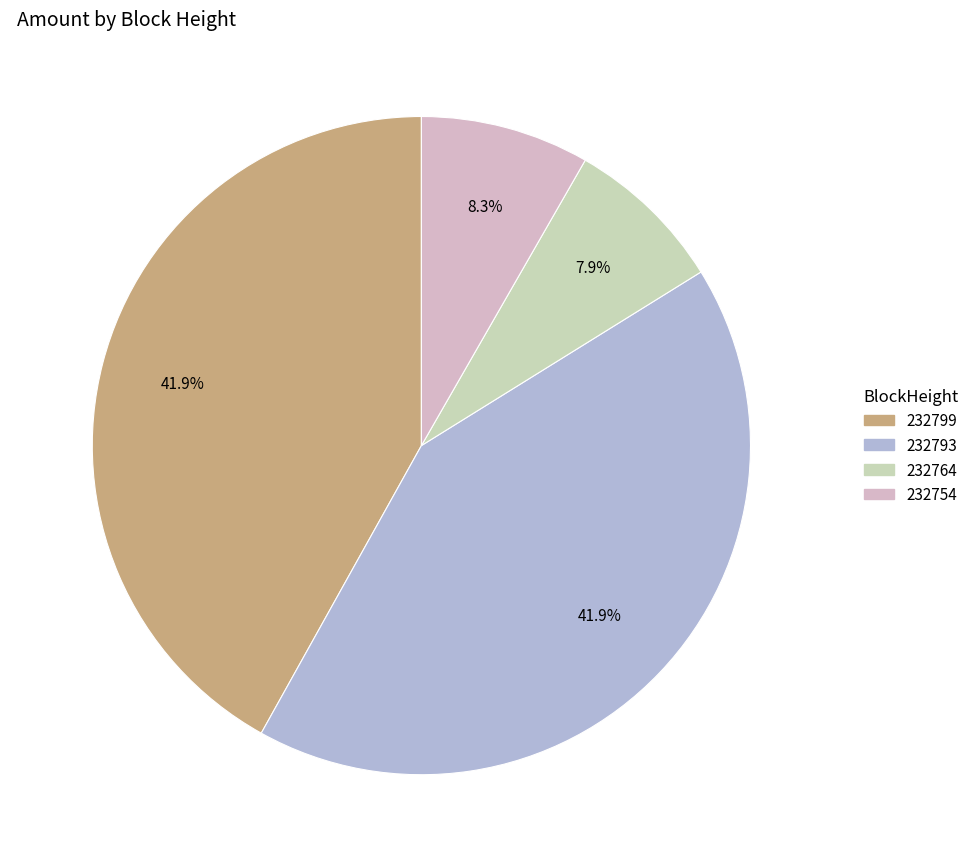

Count the number of slices in the pie.

4